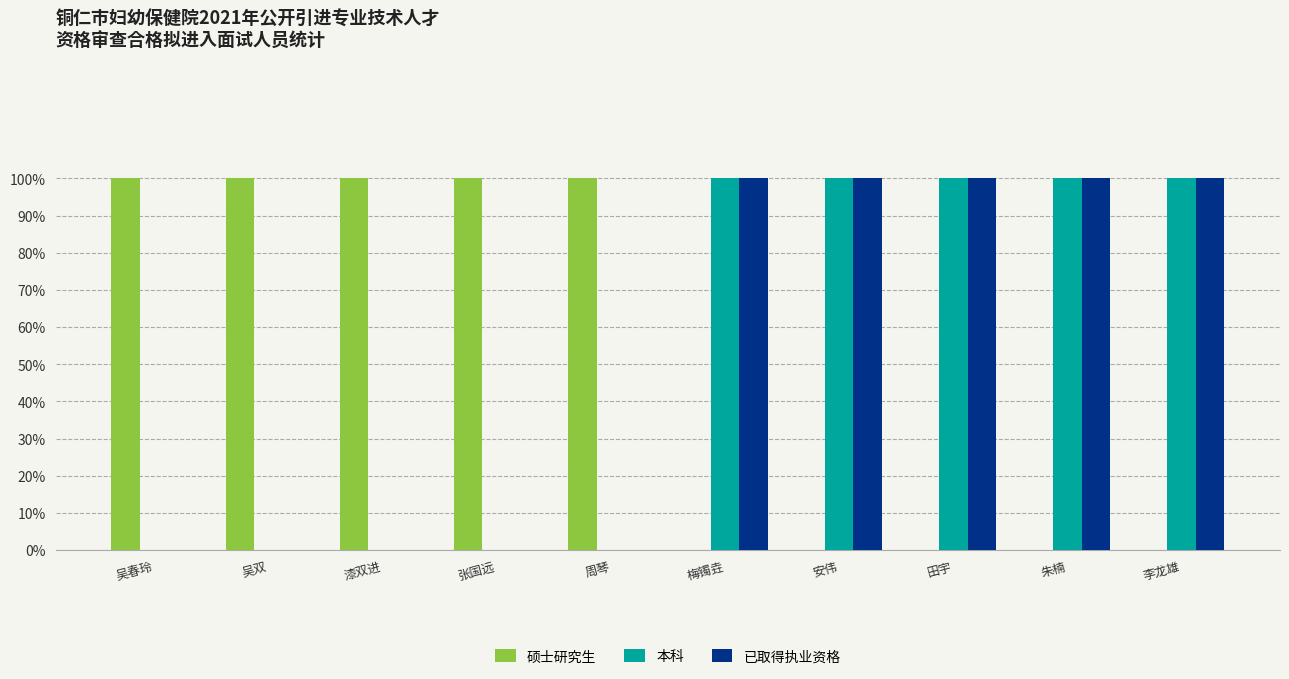

What are all the series names shown in the legend?

硕士研究生, 本科, 已取得执业资格